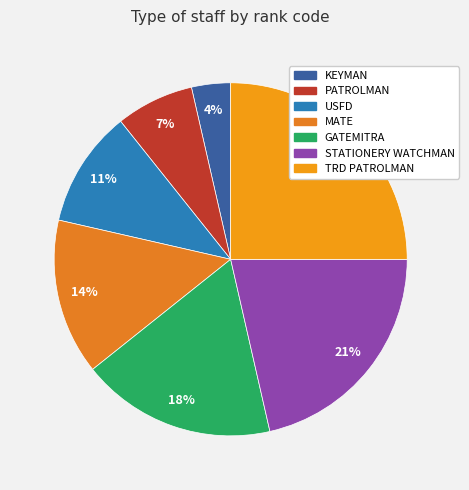

What is the total percentage of KEYMAN and GATEMITRA?

21.4%